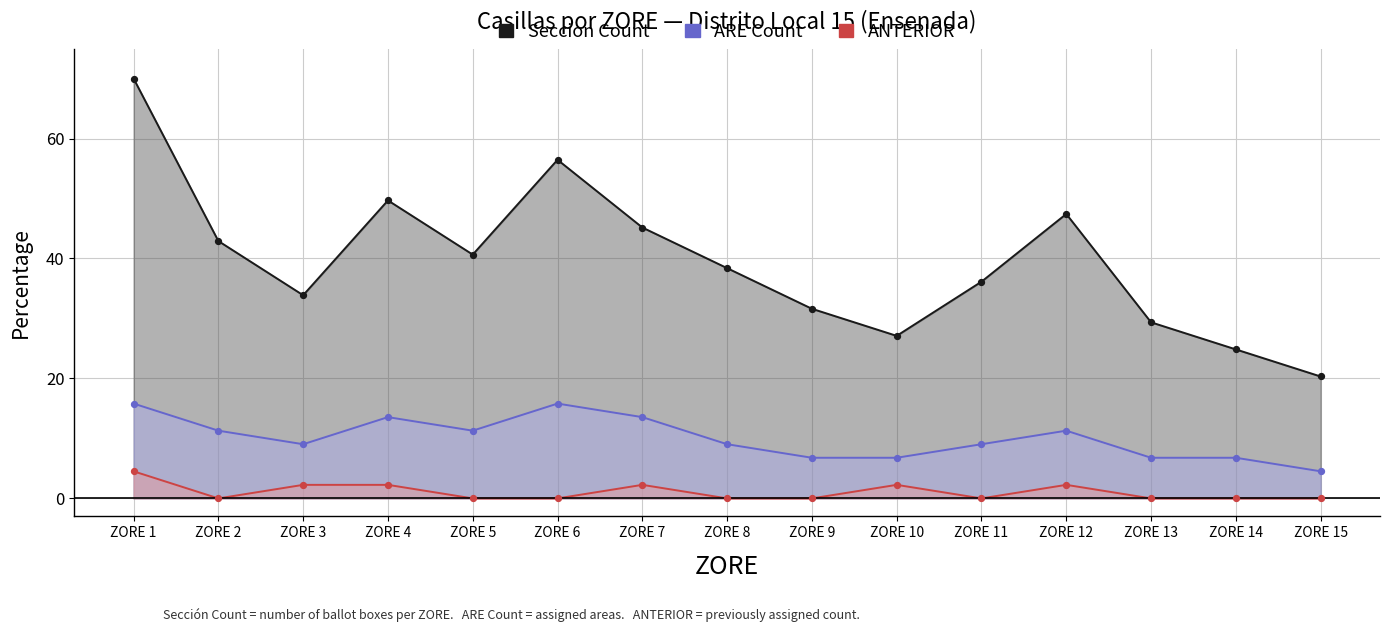

What are all the series names shown in the legend?

Seccion Count, ARE Count, ANTERIOR